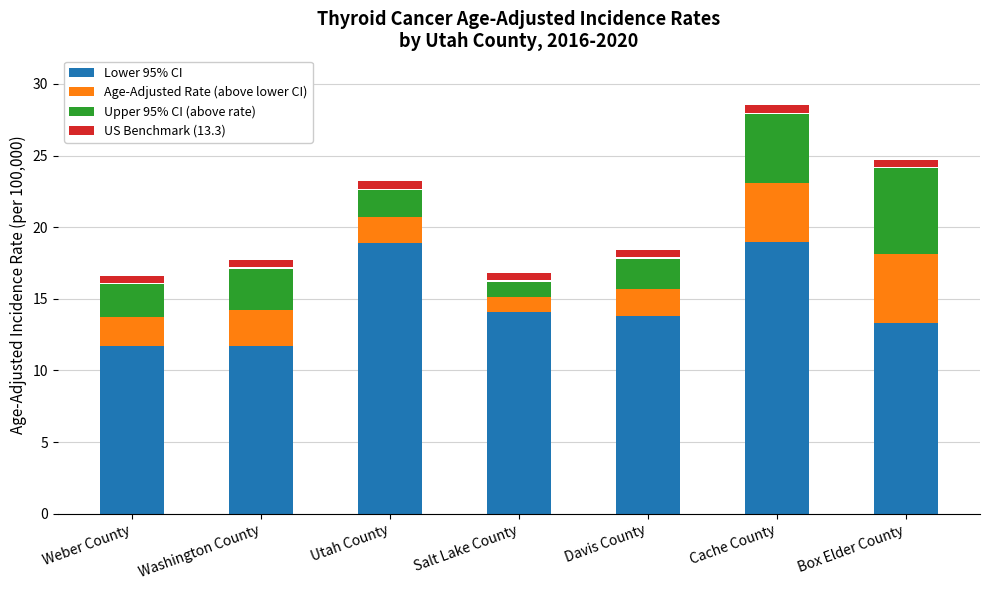

Are the bars horizontal?

No